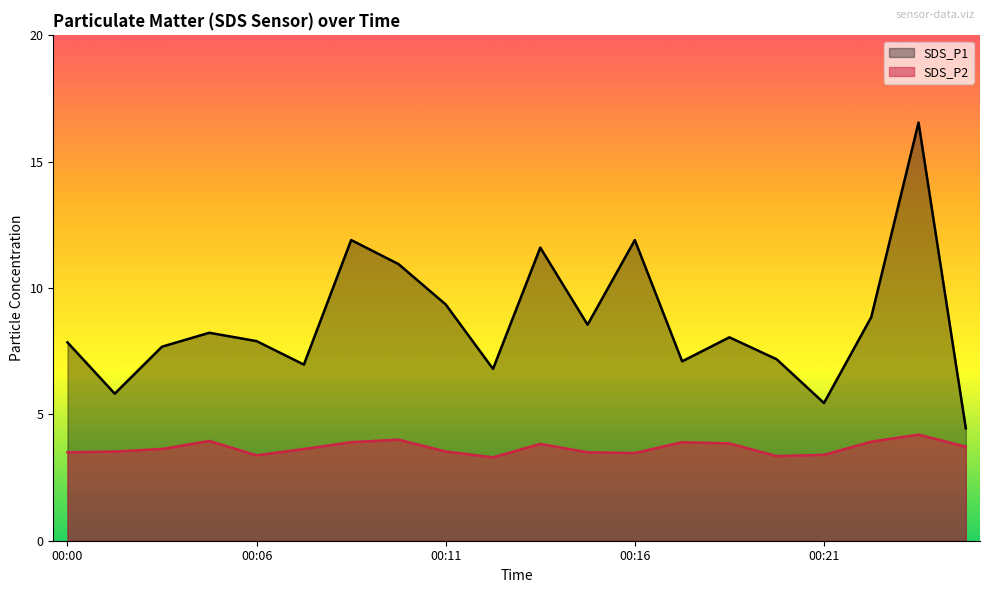

What is the value of the SDS_P1 point at the 18th from the left?

8.8